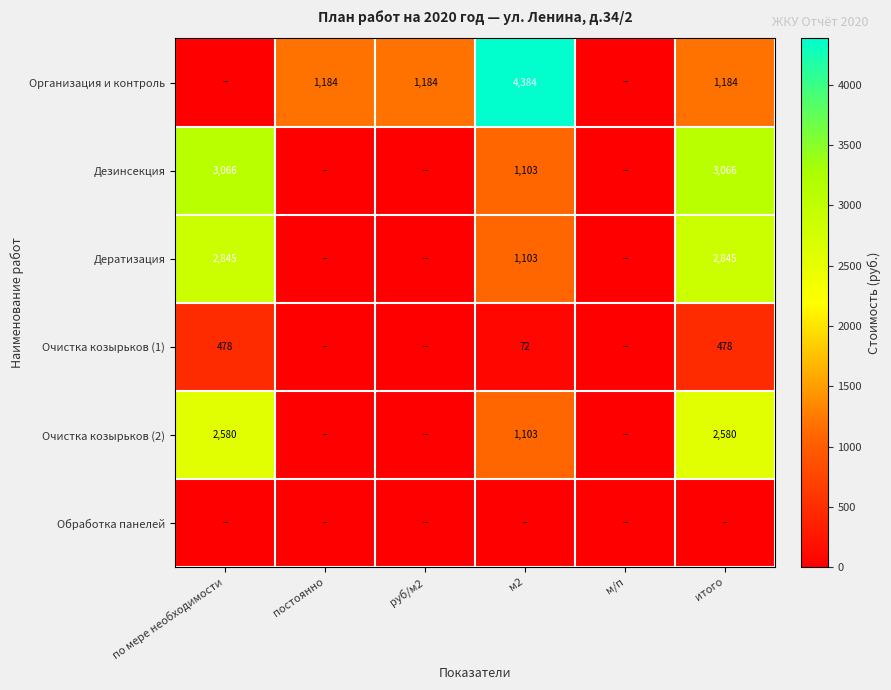

What is the total value across all series at постоянно?

1183.7